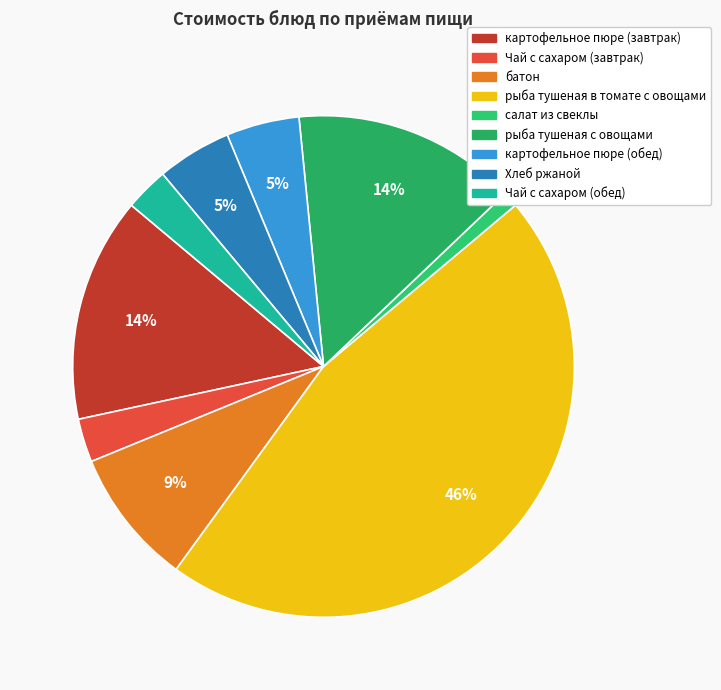

To the nearest percent, what percentage of the pie is батон?

9%